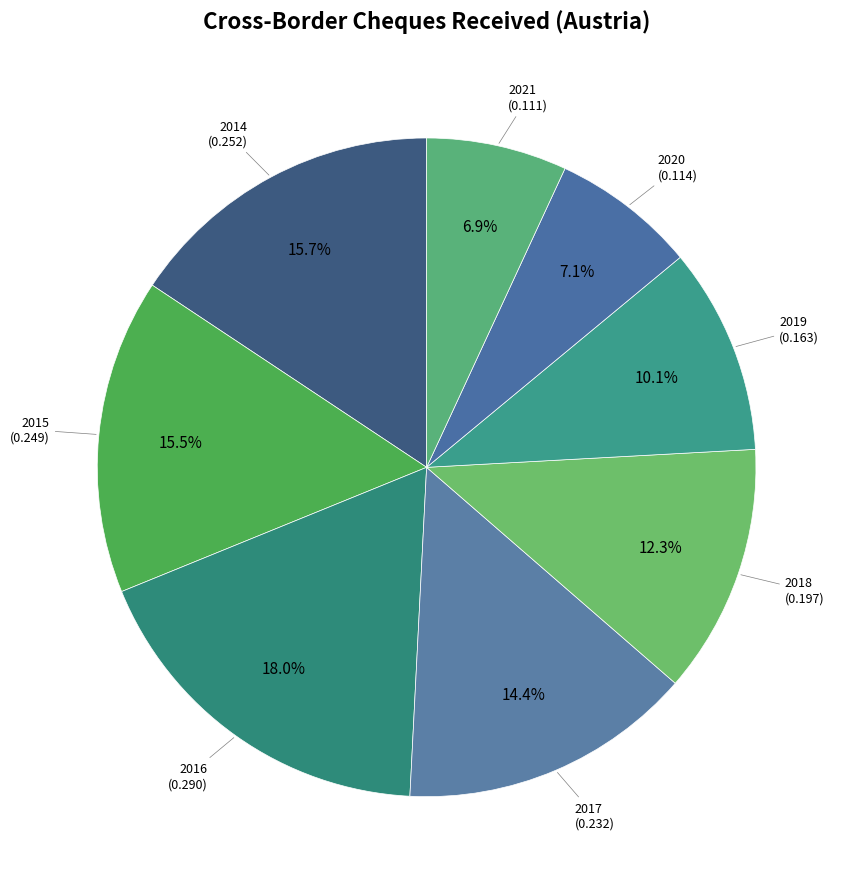

Is 2014 the majority of the pie?

No